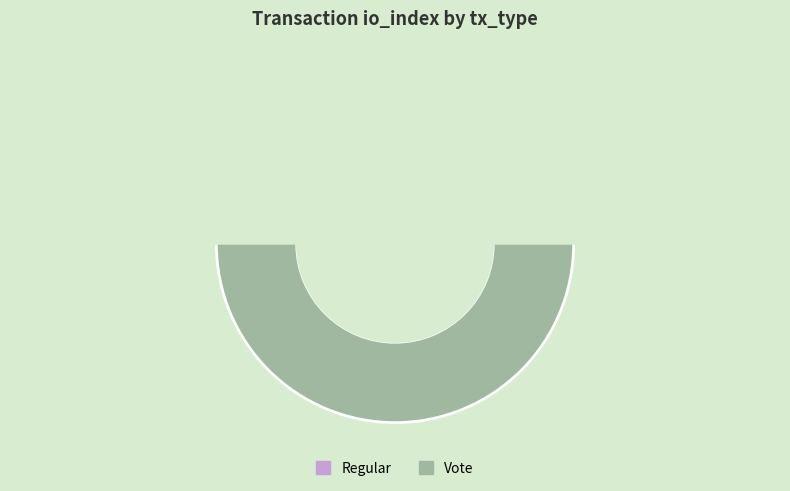

The Vote slice represents 100% of the pie. True or false?

True